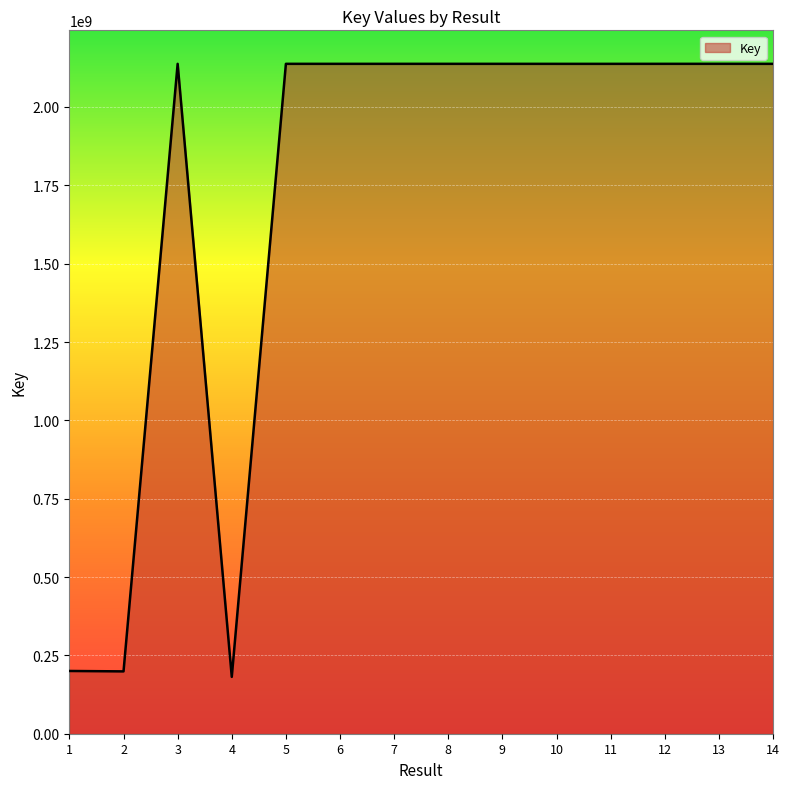

Where is the first local maximum?

3